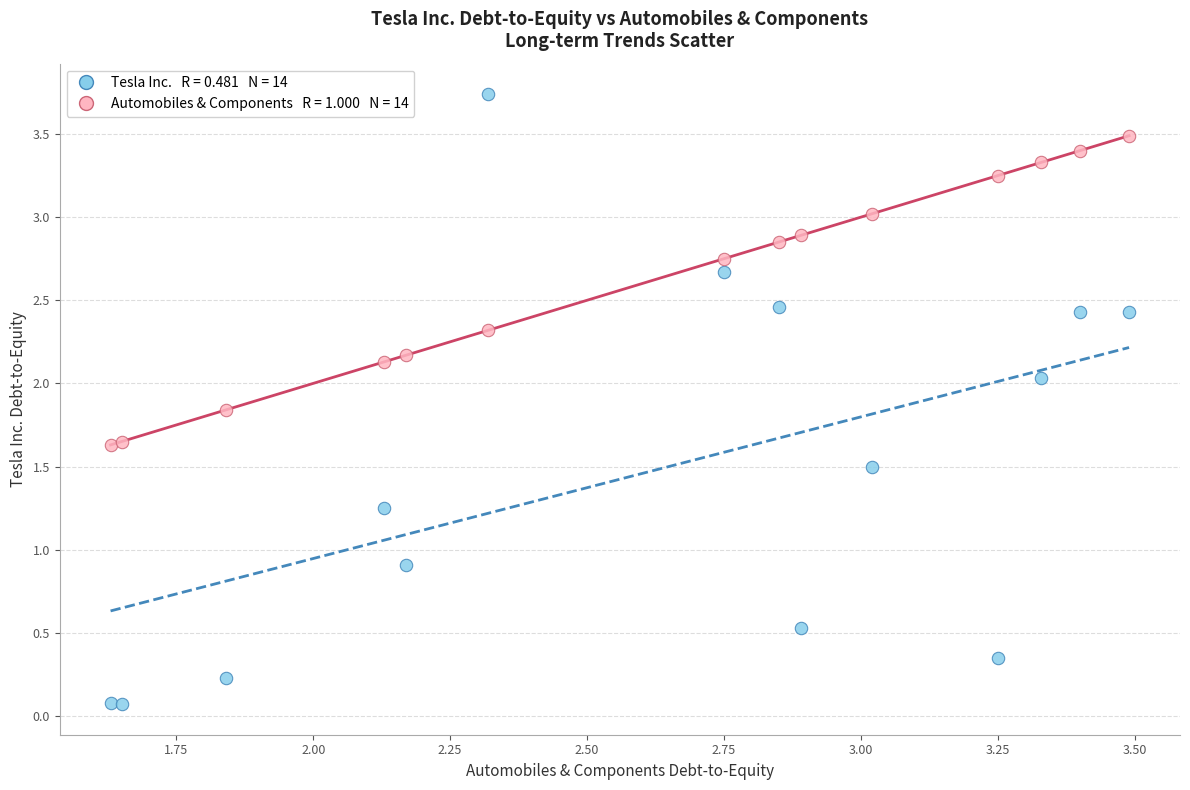

Across all series, what Y value is closest to 1?

0.9